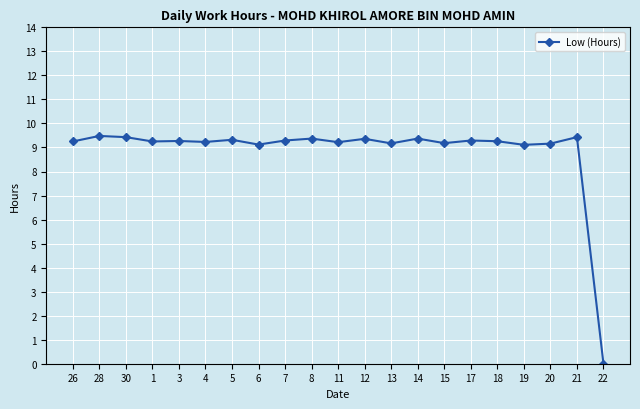

Approximately how many times larger is the value at 15 compared to 26?

1.0